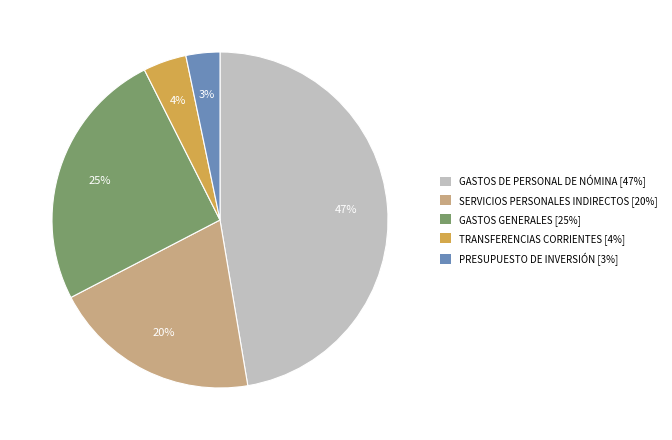

Between SERVICIOS PERSONALES INDIRECTOS and TRANSFERENCIAS CORRIENTES, which is larger?

SERVICIOS PERSONALES INDIRECTOS